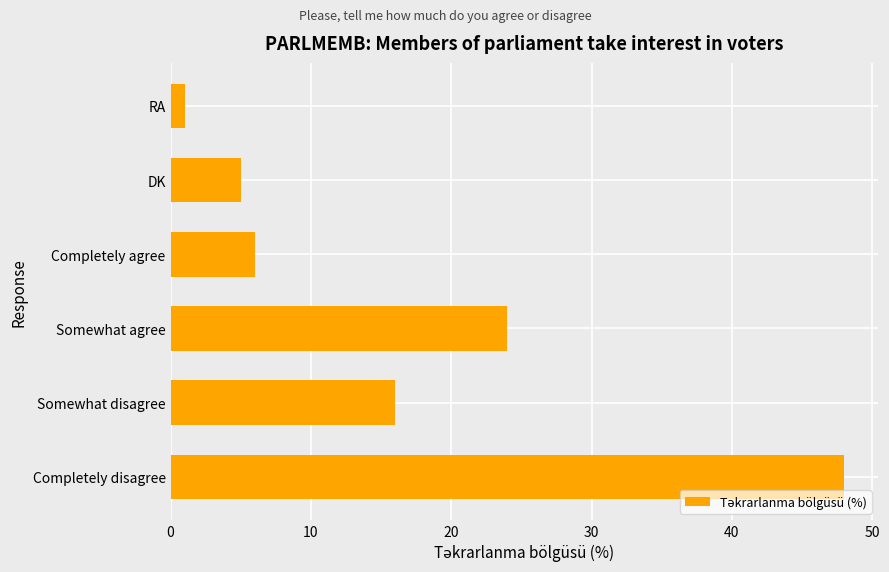

List the labels in order of value, largest first.

Completely disagree, Somewhat agree, Somewhat disagree, Completely agree, DK, RA